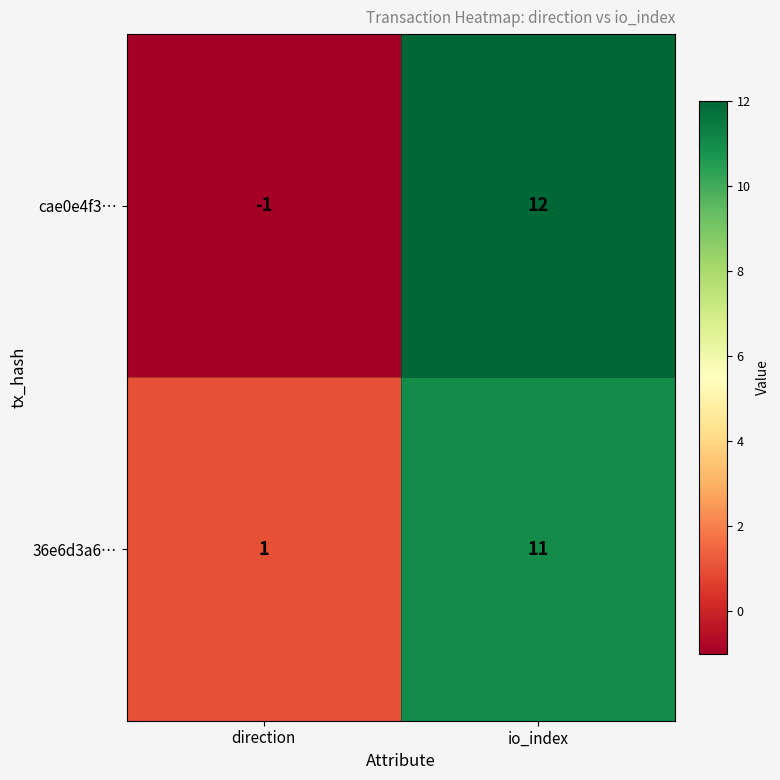

At io_index, list the series in order from smallest to largest.

36e6d3a6…, cae0e4f3…